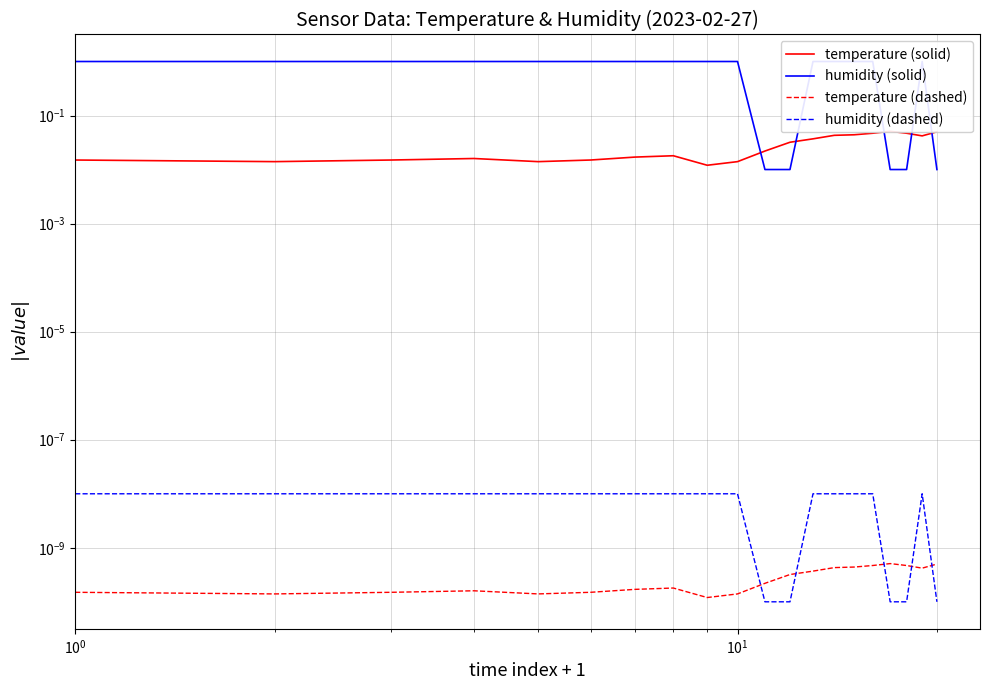

What are all the series names shown in the legend?

temperature (solid), humidity (solid), temperature (dashed), humidity (dashed)